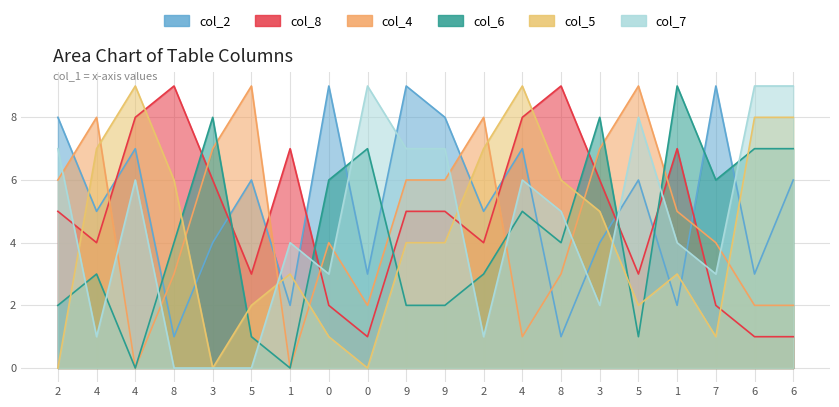

Is the value of col_2 at 5 greater than the value of col_8 at 7?

Yes